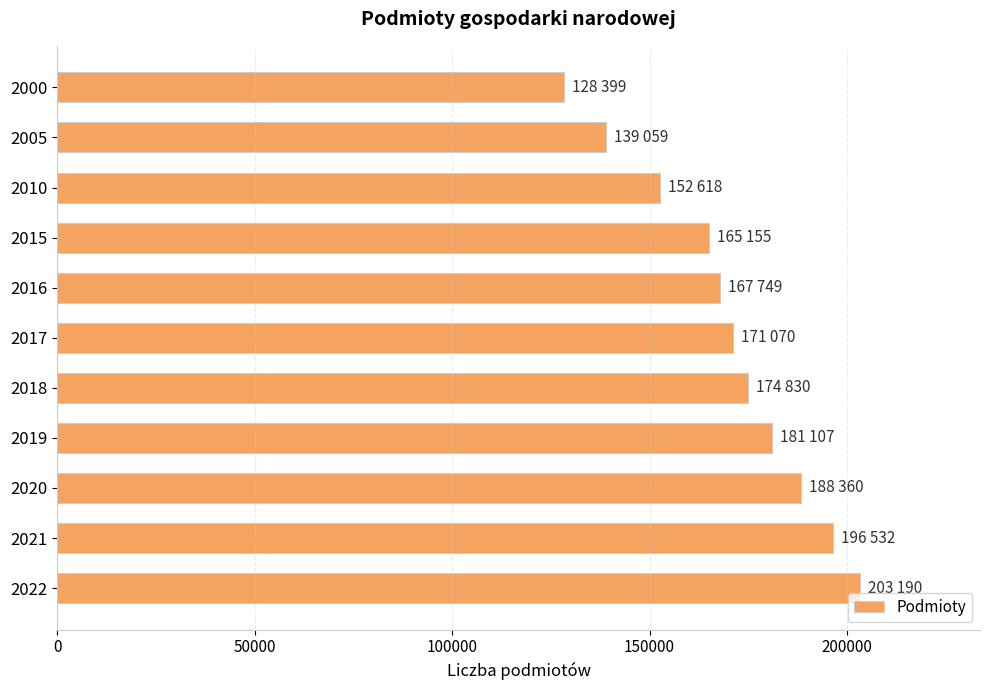

Are the bars horizontal?

Yes